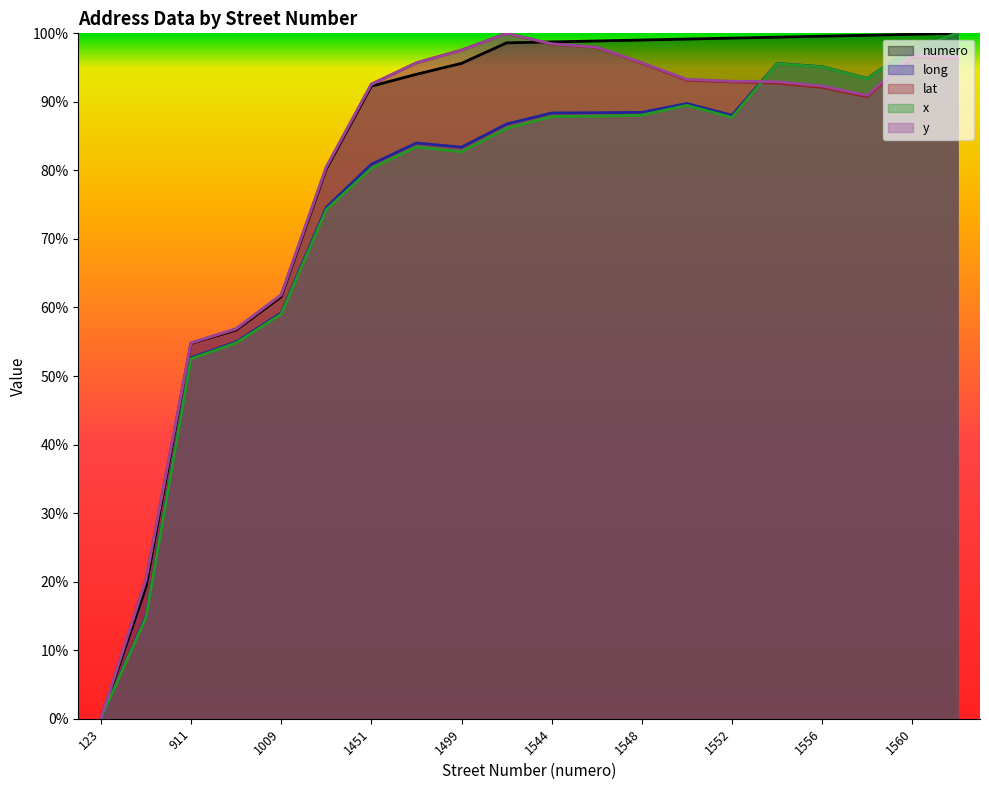

What is the value of the y point at the 14th from the left?

0.9